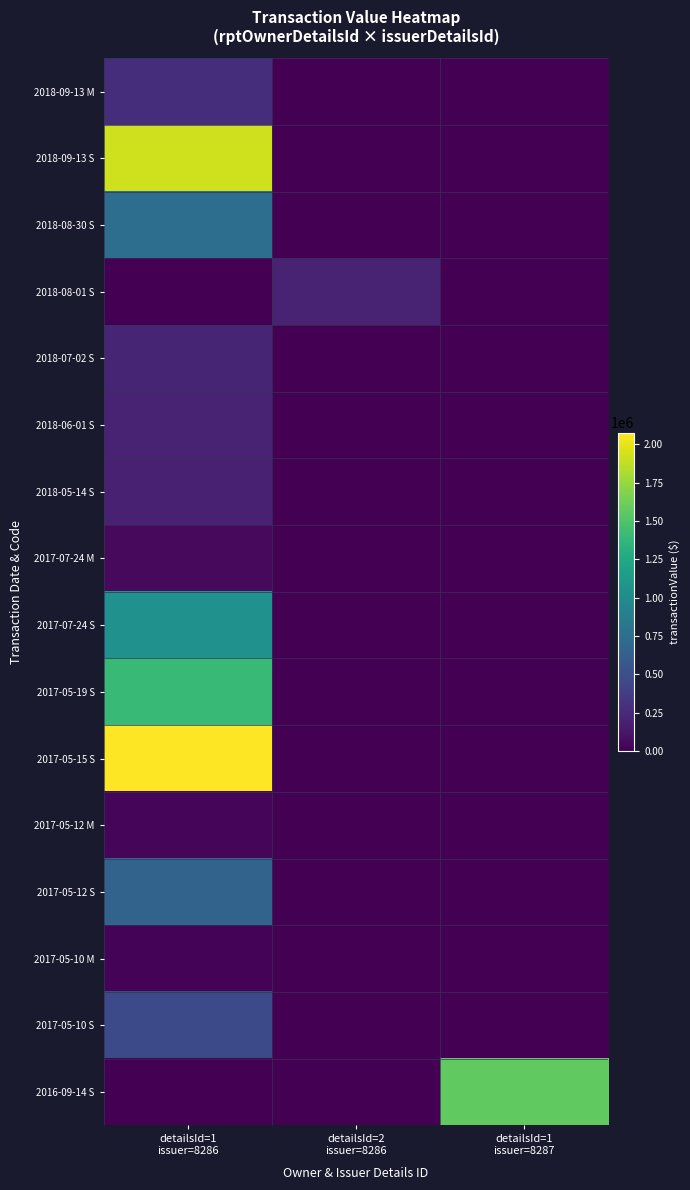

Reading left to right, extract all data points from this chart.

2018-09-13 M: detailsId=1
issuer=8286=268800	detailsId=2
issuer=8286=0	detailsId=1
issuer=8287=0
2018-09-13 S: detailsId=1
issuer=8286=1925000	detailsId=2
issuer=8286=0	detailsId=1
issuer=8287=0
2018-08-30 S: detailsId=1
issuer=8286=750000	detailsId=2
issuer=8286=0	detailsId=1
issuer=8287=0
2018-08-01 S: detailsId=1
issuer=8286=0	detailsId=2
issuer=8286=199600	detailsId=1
issuer=8287=0
2018-07-02 S: detailsId=1
issuer=8286=212100	detailsId=2
issuer=8286=0	detailsId=1
issuer=8287=0
2018-06-01 S: detailsId=1
issuer=8286=200400	detailsId=2
issuer=8286=0	detailsId=1
issuer=8287=0
2018-05-14 S: detailsId=1
issuer=8286=189100	detailsId=2
issuer=8286=0	detailsId=1
issuer=8287=0
2017-07-24 M: detailsId=1
issuer=8286=53887	detailsId=2
issuer=8286=0	detailsId=1
issuer=8287=0
2017-07-24 S: detailsId=1
issuer=8286=1054040	detailsId=2
issuer=8286=0	detailsId=1
issuer=8287=0
2017-05-19 S: detailsId=1
issuer=8286=1395622	detailsId=2
issuer=8286=0	detailsId=1
issuer=8287=0
2017-05-15 S: detailsId=1
issuer=8286=2077077	detailsId=2
issuer=8286=0	detailsId=1
issuer=8287=0
2017-05-12 M: detailsId=1
issuer=8286=35820	detailsId=2
issuer=8286=0	detailsId=1
issuer=8287=0
2017-05-12 S: detailsId=1
issuer=8286=661050	detailsId=2
issuer=8286=0	detailsId=1
issuer=8287=0
2017-05-10 M: detailsId=1
issuer=8286=24058	detailsId=2
issuer=8286=0	detailsId=1
issuer=8287=0
2017-05-10 S: detailsId=1
issuer=8286=465100	detailsId=2
issuer=8286=0	detailsId=1
issuer=8287=0
2016-09-14 S: detailsId=1
issuer=8286=0	detailsId=2
issuer=8286=0	detailsId=1
issuer=8287=1568694